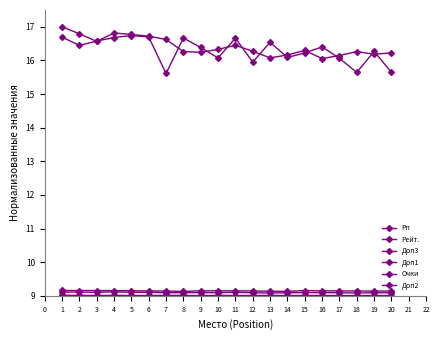

Does the chart display data point markers on the line(s)?

Yes